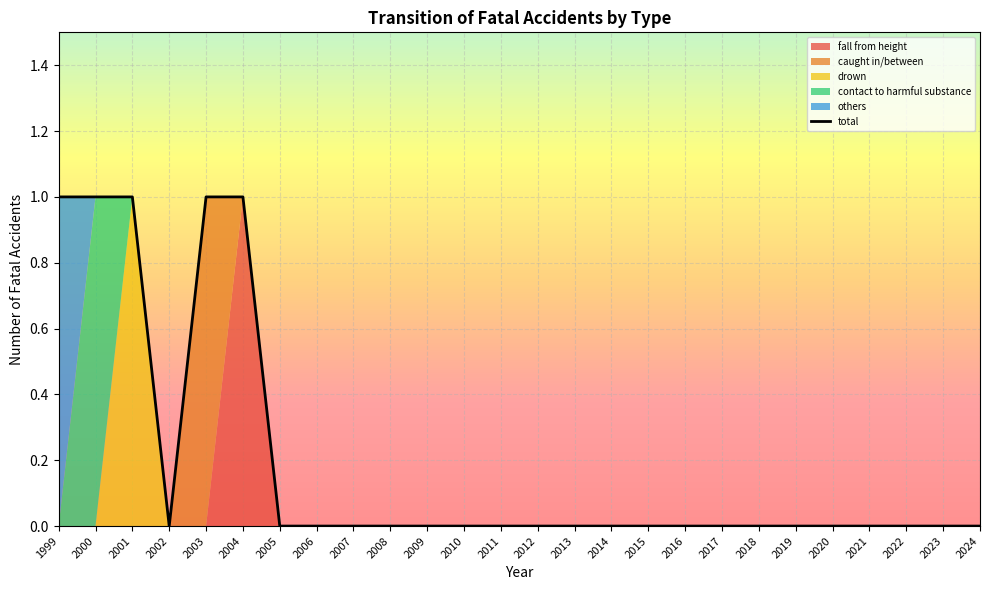

Reading left to right, extract all data points from this chart.

1	1	1	0	1	1	0	0	0	0	0	0	0	0	0	0	0	0	0	0	0	0	0	0	0	0